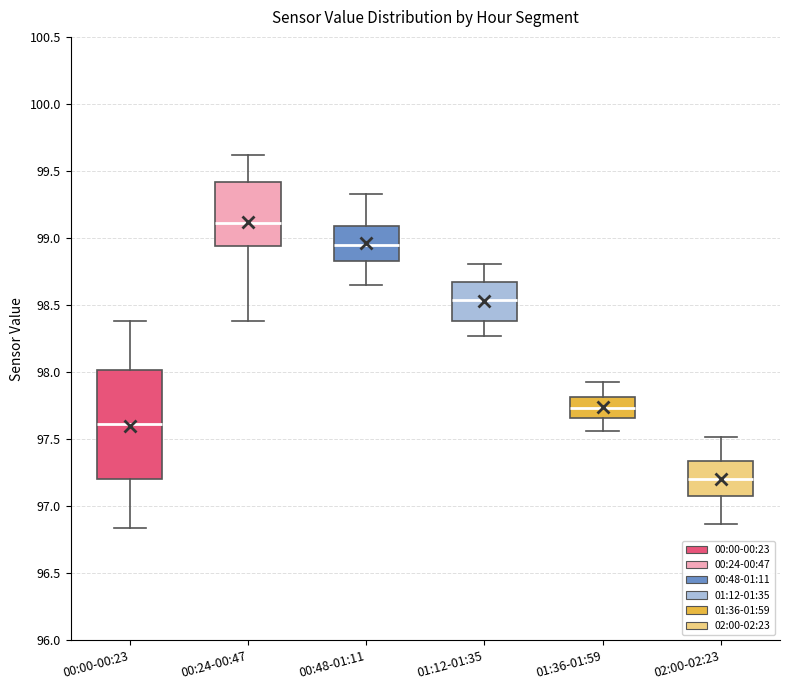

Reading left to right, transcribe this box plot: for each box, give where its median line is, the range the box spans, and where its two whiskers end, as read against the y-axis. The values are not printed on the chart, so give them approximately, as read against the axis.

00:00-00:23: median 97.60, box 97.20 to 98.00, whiskers 96.85 to 98.40
00:24-00:47: median 99.10, box 98.95 to 99.40, whiskers 98.40 to 99.60
00:48-01:11: median 98.95, box 98.85 to 99.10, whiskers 98.65 to 99.35
01:12-01:35: median 98.55, box 98.40 to 98.70, whiskers 98.25 to 98.80
01:36-01:59: median 97.75, box 97.65 to 97.80, whiskers 97.55 to 97.95
02:00-02:23: median 97.20, box 97.10 to 97.35, whiskers 96.85 to 97.50